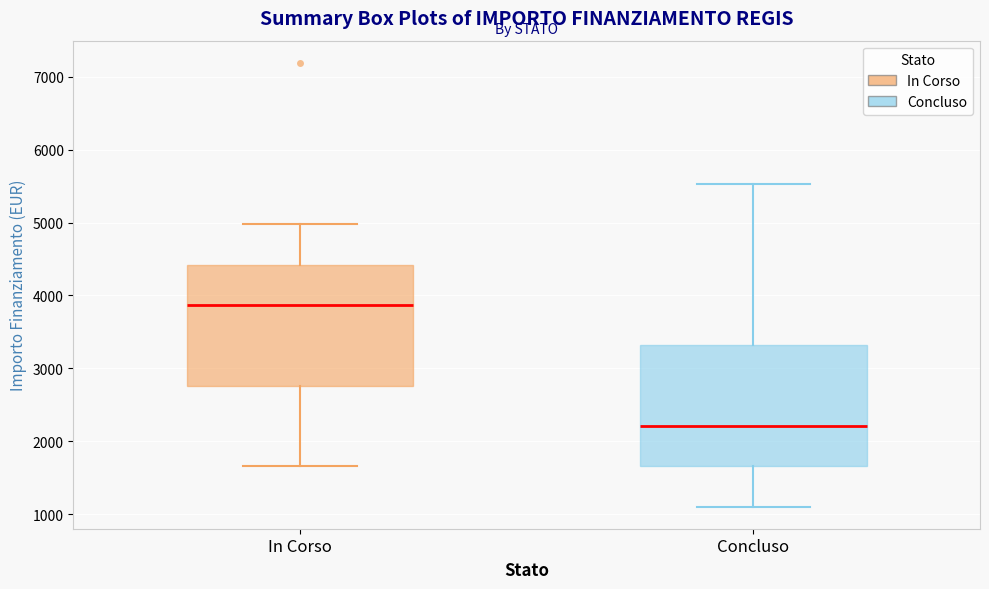

Reading left to right, read every box against the y-axis: the position of its median line, the range the box covers, and the ends of its whiskers. The values are not printed on the chart, so give them approximately, as read against the axis.

In Corso: median 3900, box 2800 to 4400, whiskers 1700 to 5000
Concluso: median 2200, box 1700 to 3300, whiskers 1100 to 5500